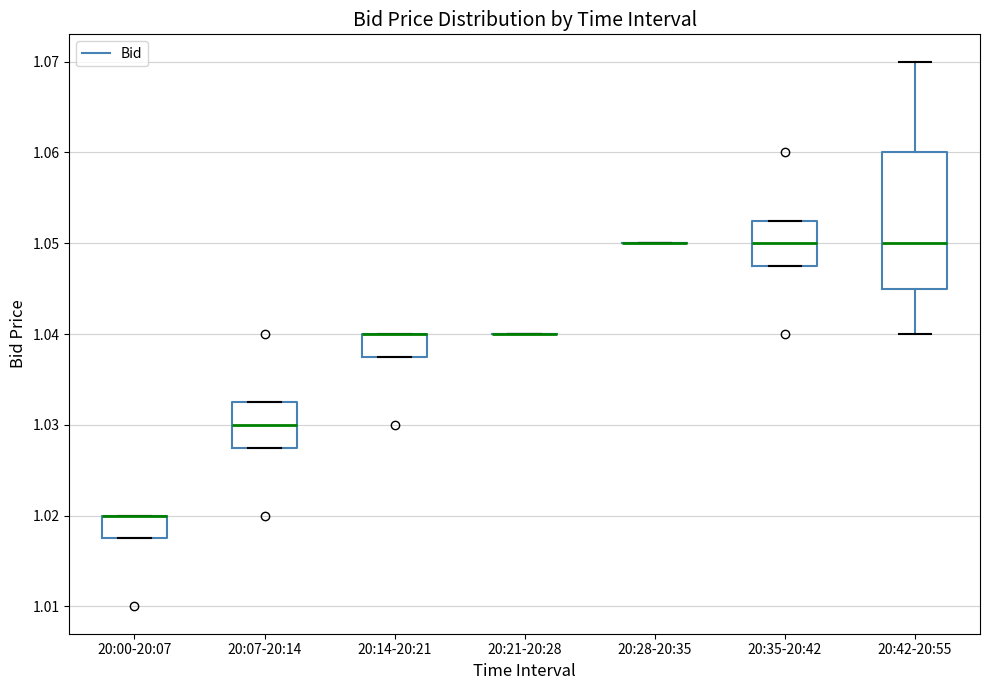

Reading left to right, read every box against the y-axis: the position of its median line, the range the box covers, and the ends of its whiskers. The values are not printed on the chart, so give them approximately, as read against the axis.

20:00-20:07: median 1.020 (drawn on the box's upper edge), box 1.018 to 1.020, whiskers 1.018 to 1.020
20:07-20:14: median 1.030, box 1.028 to 1.033, whiskers 1.028 to 1.033
20:14-20:21: median 1.040 (drawn on the box's upper edge), box 1.038 to 1.040, whiskers 1.038 to 1.040
20:21-20:28: box collapsed to a line at 1.040, whiskers 1.040 to 1.040
20:28-20:35: box collapsed to a line at 1.050, whiskers 1.050 to 1.050
20:35-20:42: median 1.050, box 1.048 to 1.053, whiskers 1.048 to 1.053
20:42-20:55: median 1.050, box 1.045 to 1.060, whiskers 1.040 to 1.070